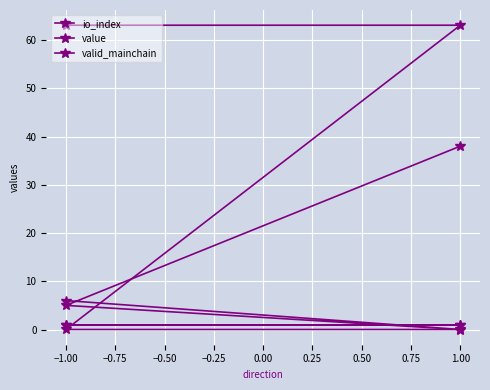

Rank the series by their maximum value, from lowest to highest.

valid_mainchain, io_index, value